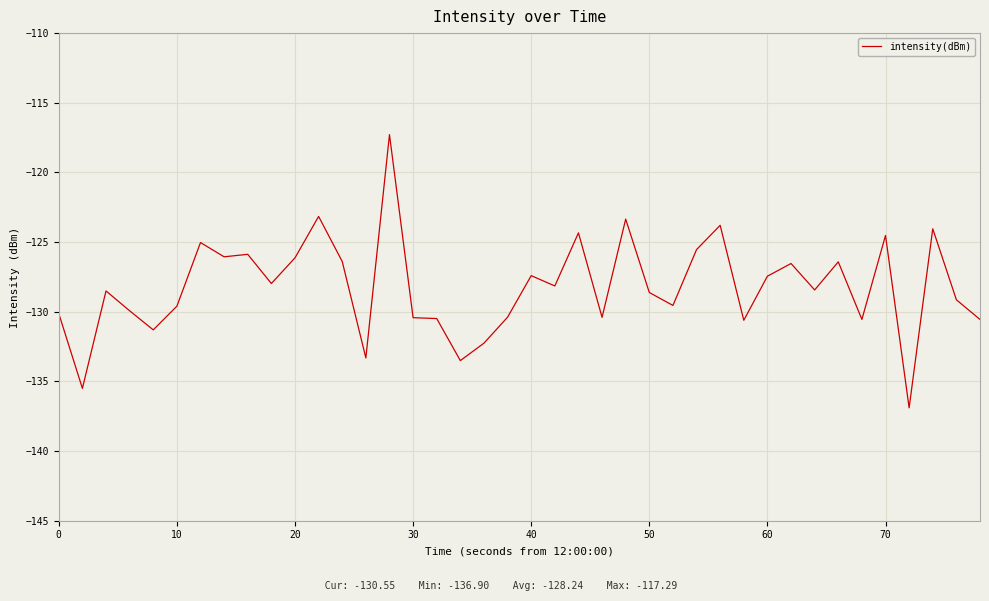

What is the difference between the maximum and minimum values?

19.6